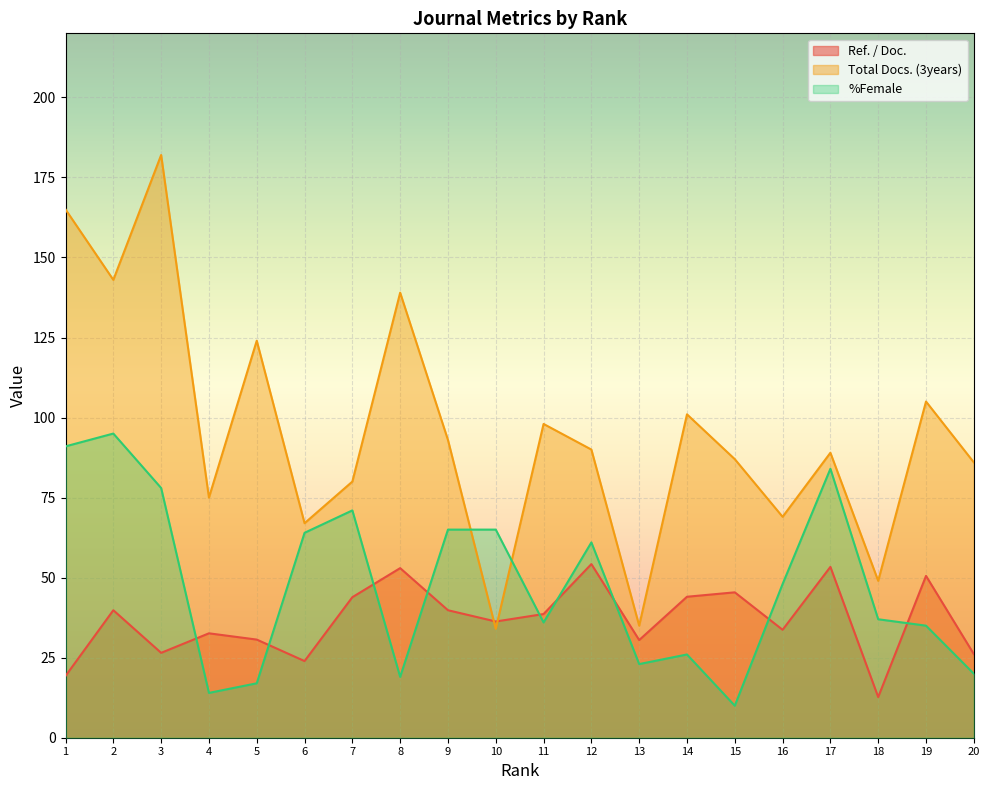

Reading left to right, extract all data points from this chart.

Ref. / Doc.: 1=19.3	2=39.8	3=26.5	4=32.6	5=30.6	6=23.9	7=43.9	8=53.0	9=39.8	10=36.3	11=38.6	12=54.2	13=30.5	14=44.0	15=45.4	16=33.7	17=53.4	18=12.7	19=50.5	20=26.1
Total Docs. (3years): 1=165.0	2=143.0	3=182.0	4=75.0	5=124.0	6=67.0	7=80.0	8=139.0	9=93.0	10=34.0	11=98.0	12=90.0	13=35.0	14=101.0	15=87.0	16=69.0	17=89.0	18=49.0	19=105.0	20=86.0
%Female: 1=91.0	2=95.0	3=78.0	4=14.0	5=17.0	6=64.0	7=71.0	8=19.0	9=65.0	10=65.0	11=36.0	12=61.0	13=23.0	14=26.0	15=10.0	16=48.0	17=84.0	18=37.0	19=35.0	20=20.0